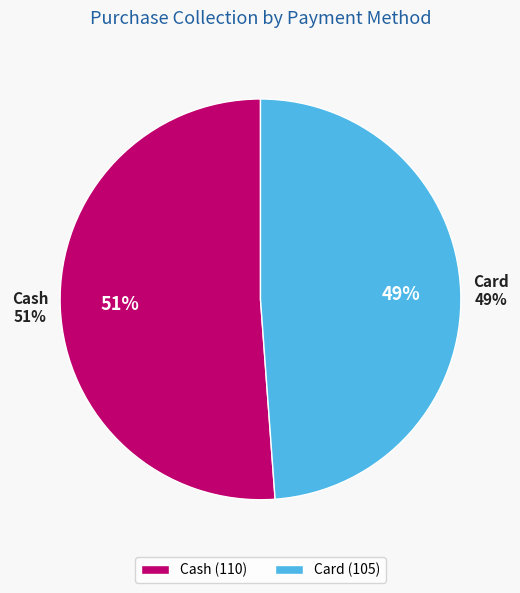

How many slices are in this pie chart?

2